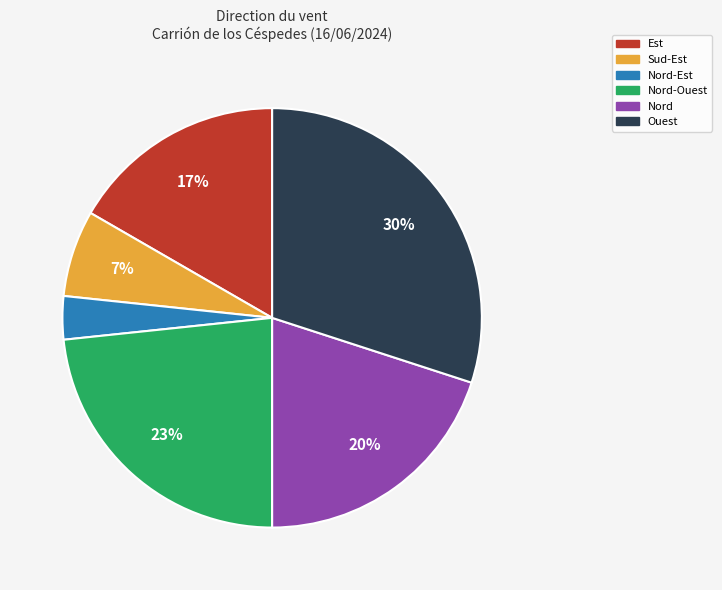

To the nearest percent, what is the average slice percentage?

17%